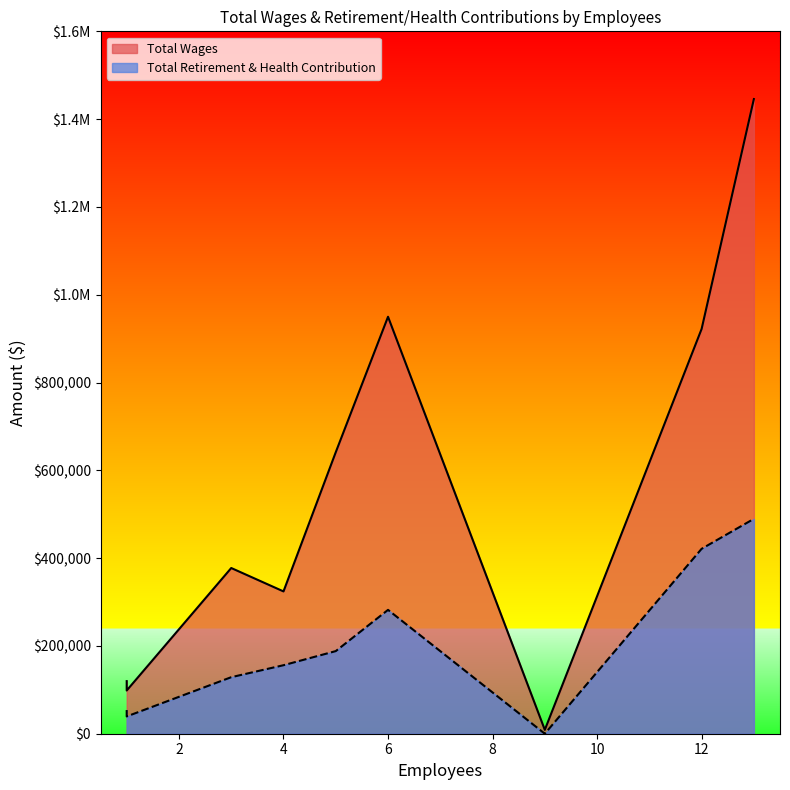

Count the number of categories in the chart.

9